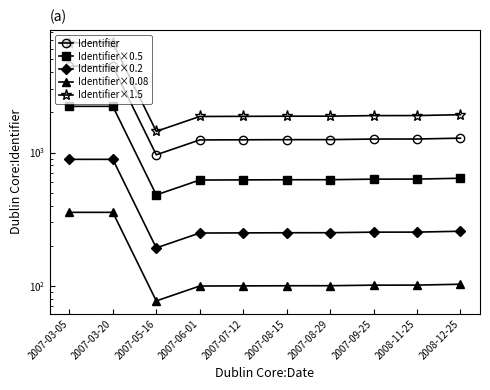

True or false: Identifier×0.08 and Identifier×1.5 cross at least once.

False